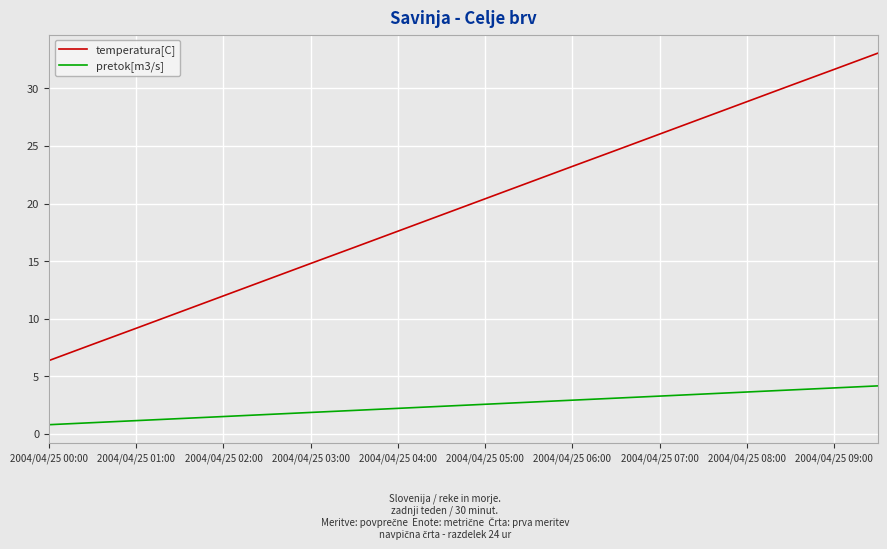

What is the difference between the maximum and minimum values in the pretok[m3/s] series?

3.4